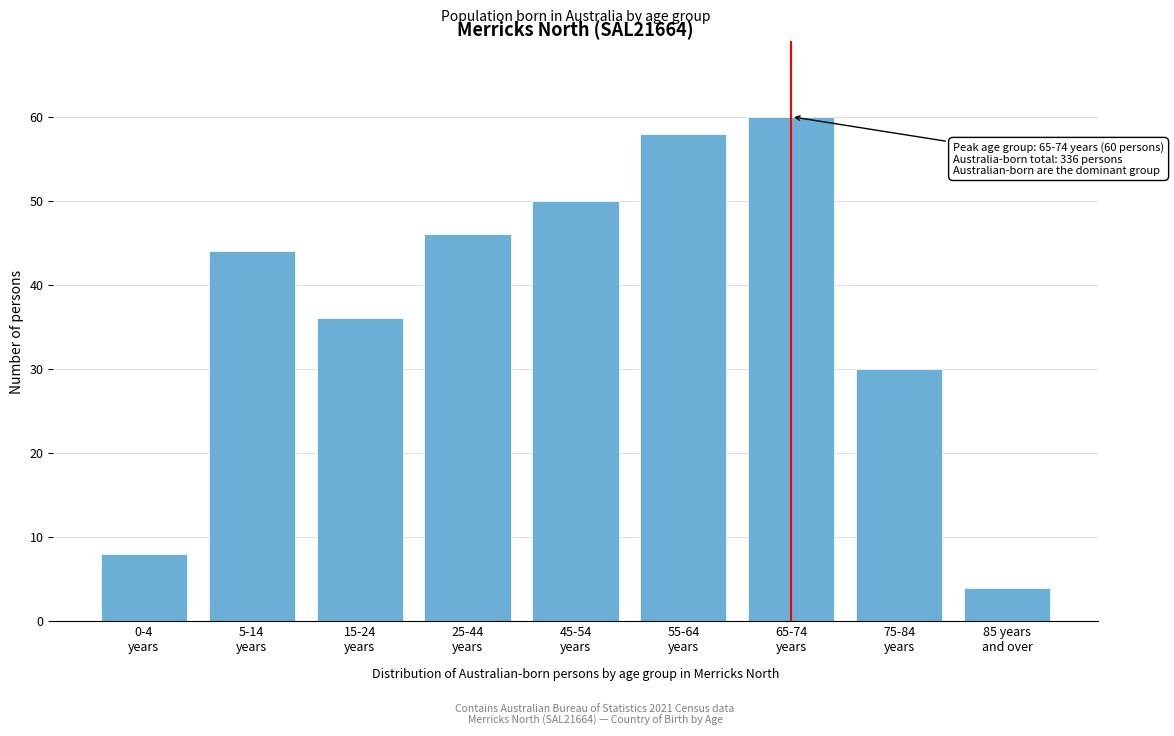

Reading left to right, what are all the values shown in this chart?

8	44	36	46	50	58	60	30	4